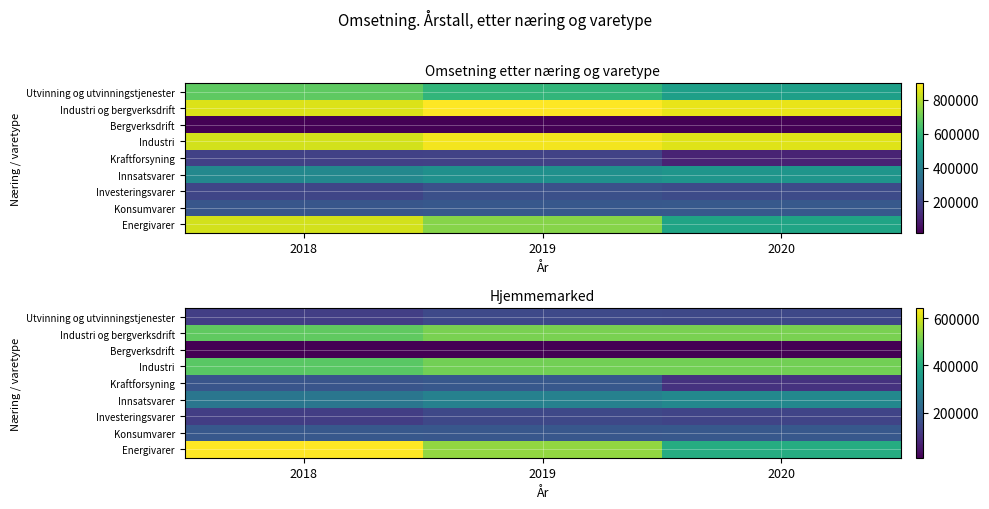

At how many categories does at least one series exceed 488595?

3